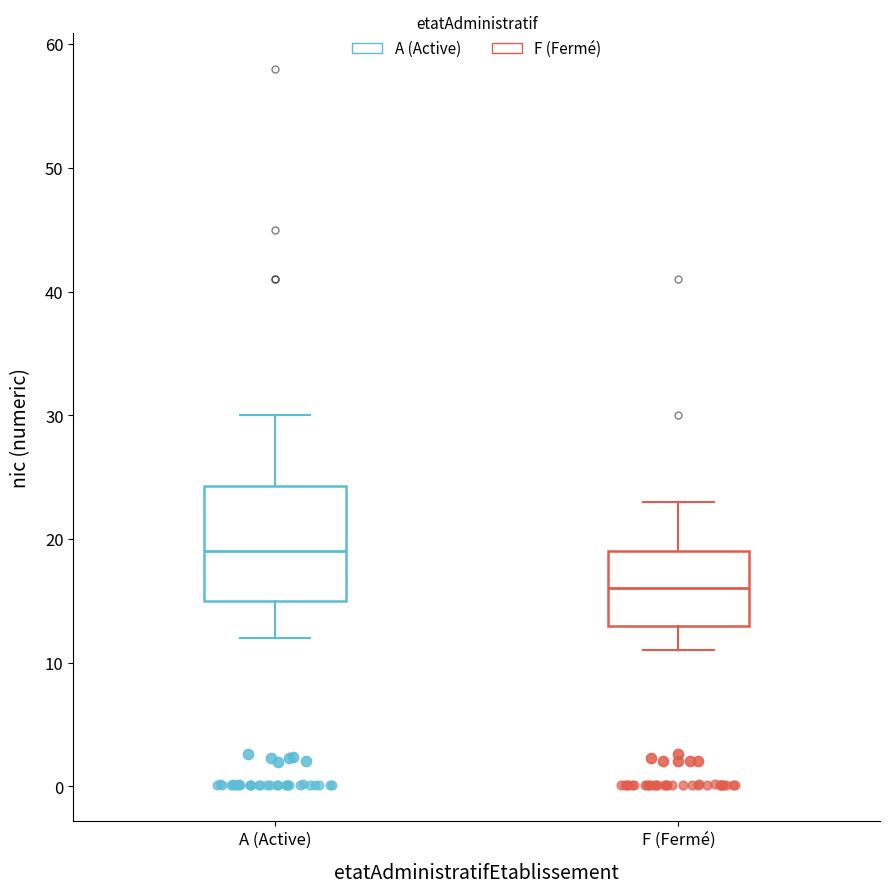

Where is the lower edge of the box for F (Fermé) on the y-axis? The values are not printed on the chart, so give them approximately, as read against the axis.

13